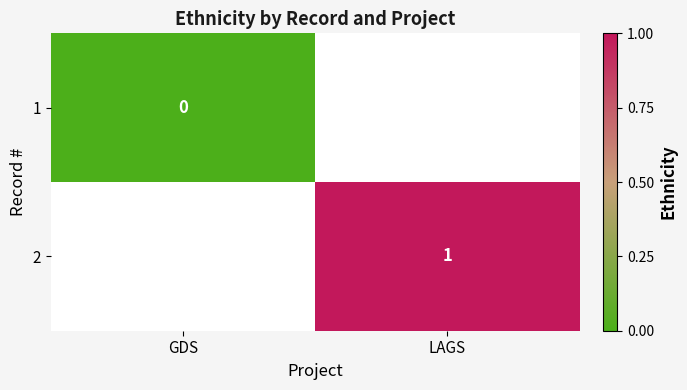

Is it true that 2 equals 1 at LAGS?

True